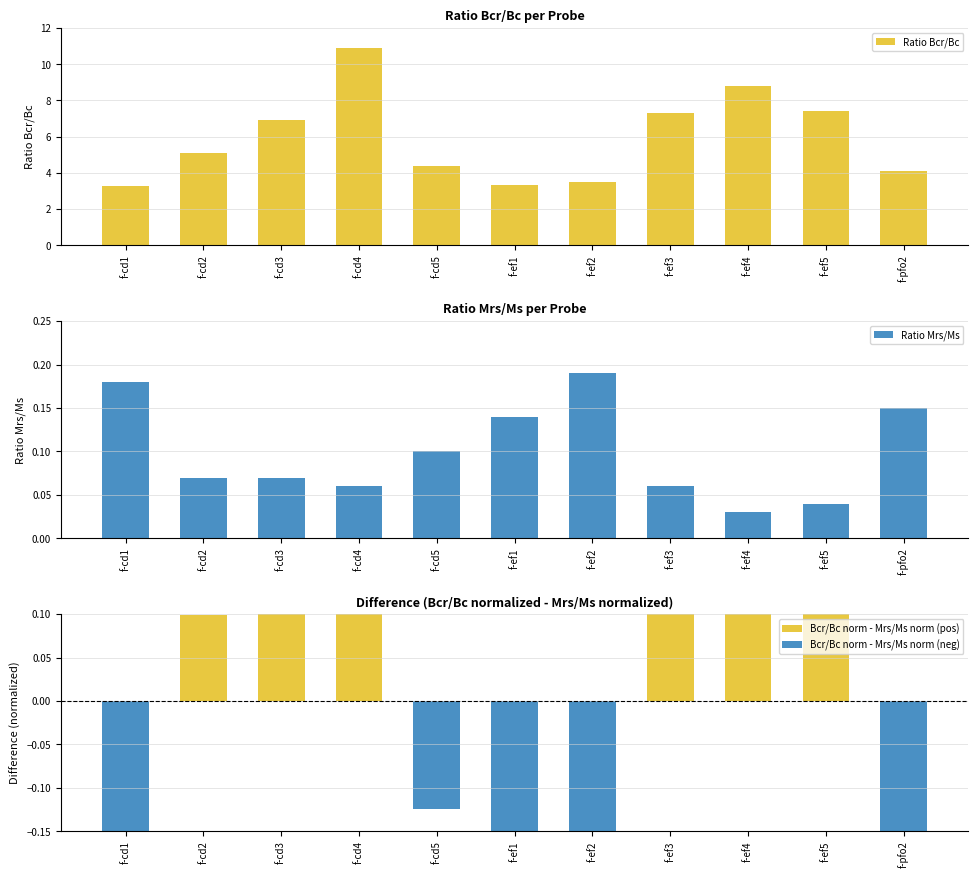

What is the difference between the highest and lowest values at f-cd4?

10.8